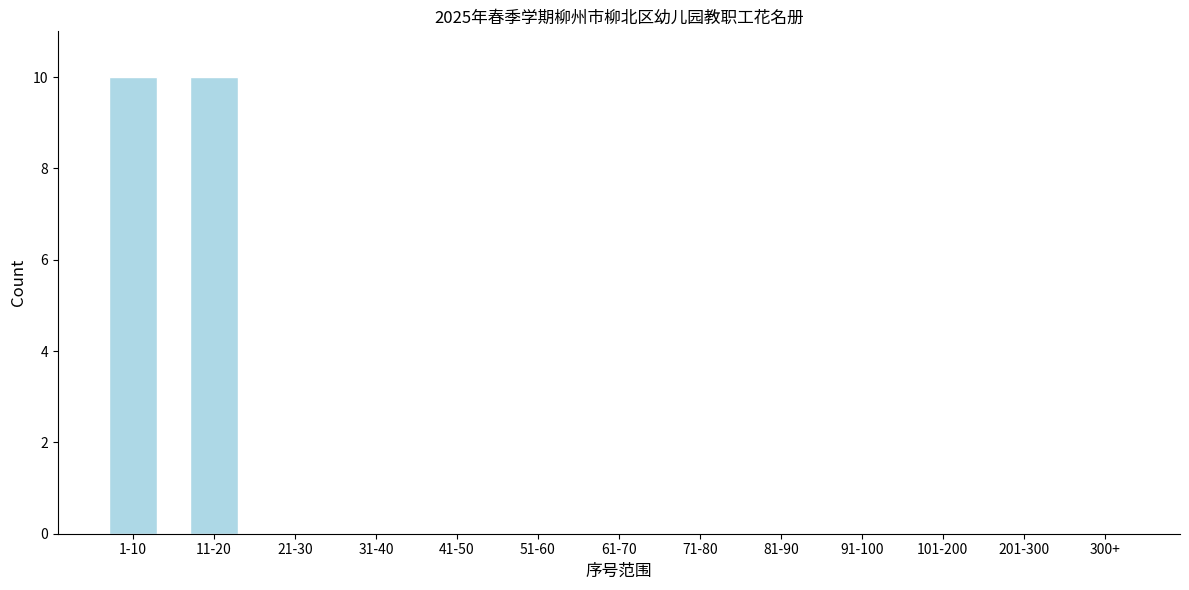

Reading left to right, transcribe all the data shown in this chart.

1-10=10	11-20=10	21-30=0	31-40=0	41-50=0	51-60=0	61-70=0	71-80=0	81-90=0	91-100=0	101-200=0	201-300=0	300+=0